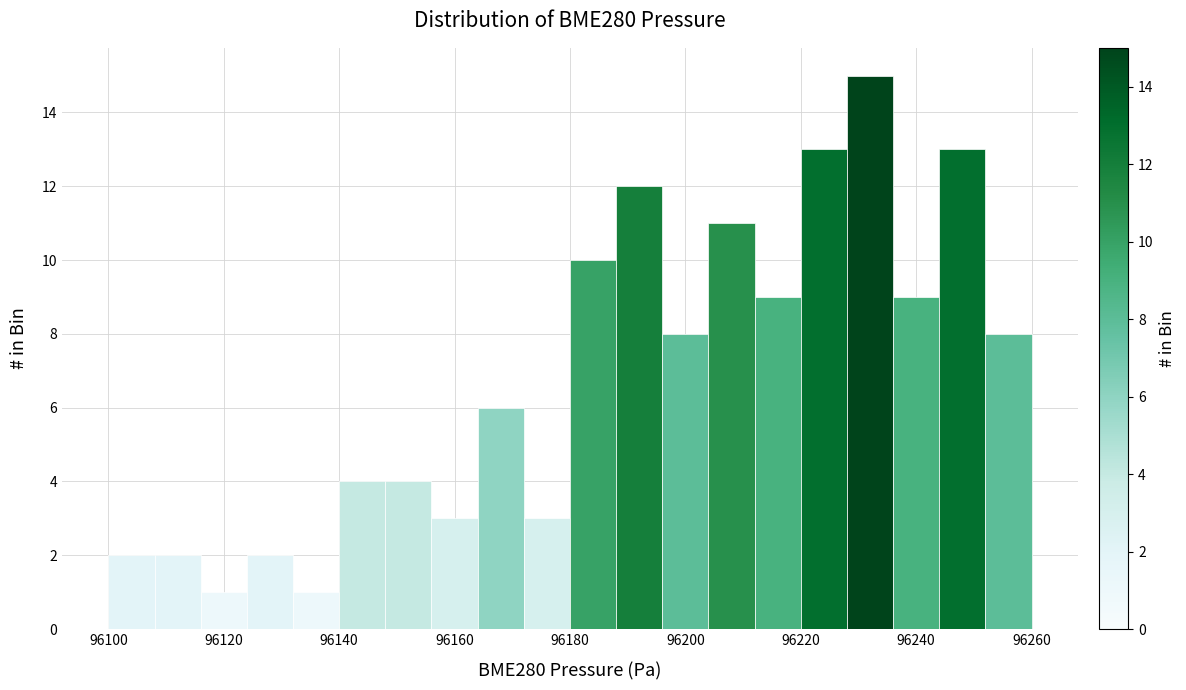

Reading left to right, list every bar in this chart as the range it spans on the x-axis followed by its height. The values are not printed on the chart, so give them approximately, as read against the axis.

96100 to 96108: 2
96108 to 96116: 2
96116 to 96124: 1
96124 to 96132: 2
96132 to 96140: 1
96140 to 96148: 4
96148 to 96156: 4
96156 to 96164: 3
96164 to 96172: 6
96172 to 96180: 3
96180 to 96188: 10
96188 to 96196: 12
96196 to 96204: 8
96204 to 96212: 11
96212 to 96220: 9
96220 to 96228: 13
96228 to 96236: 15
96236 to 96244: 9
96244 to 96252: 13
96252 to 96260: 8